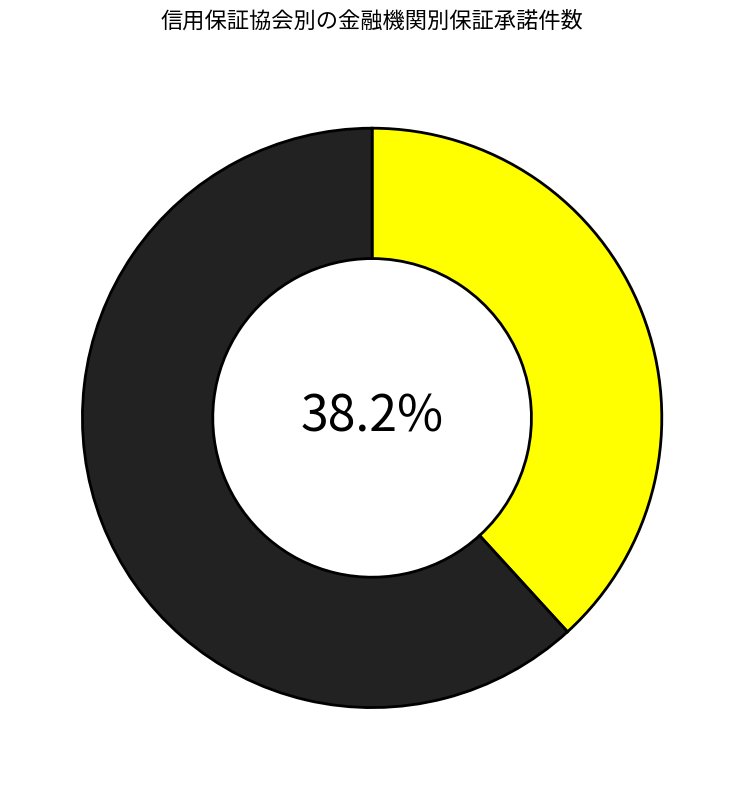

Does any single category account for the majority?

Yes